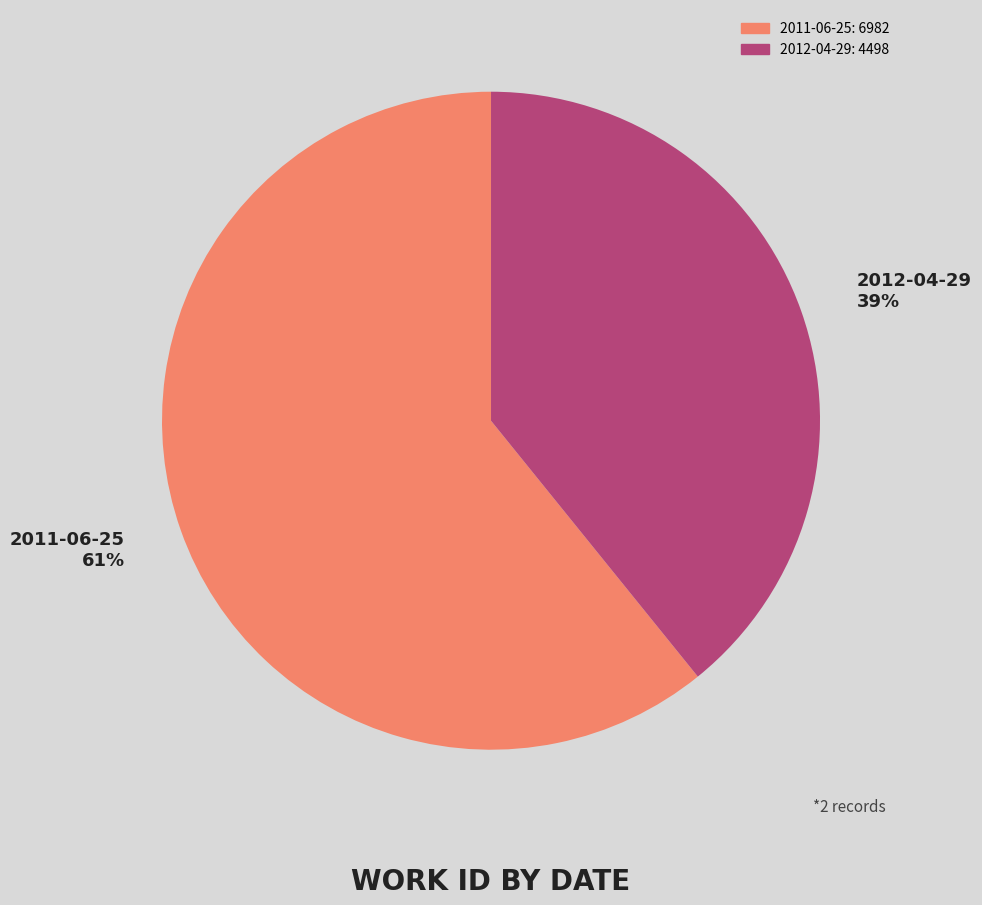

Which has a higher value, 2011-06-25 or 2012-04-29?

2011-06-25